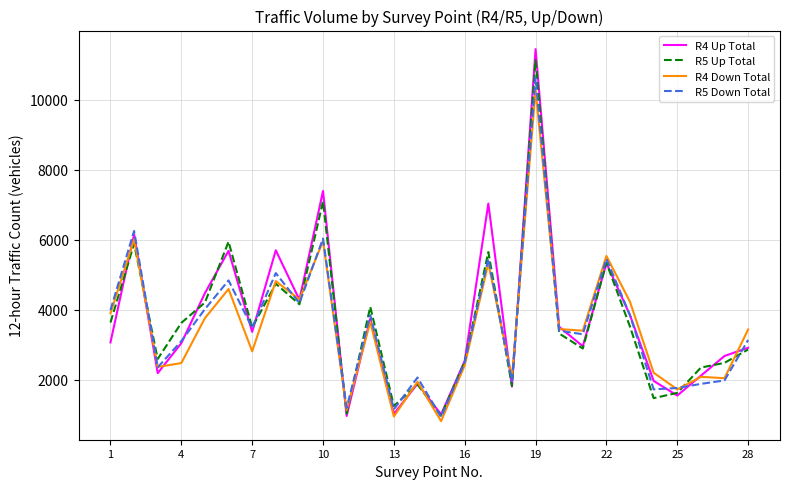

Which series has the widest spread of values?

R4 Up Total